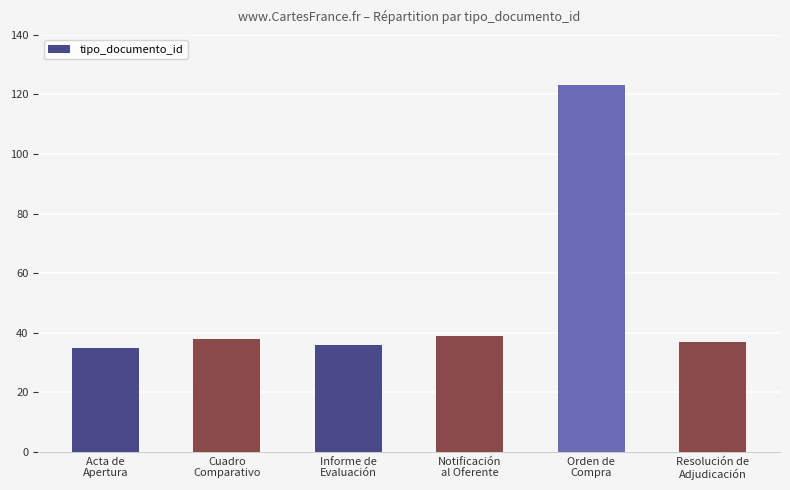

What is the label of the 5th bar from the left?

Orden de
Compra